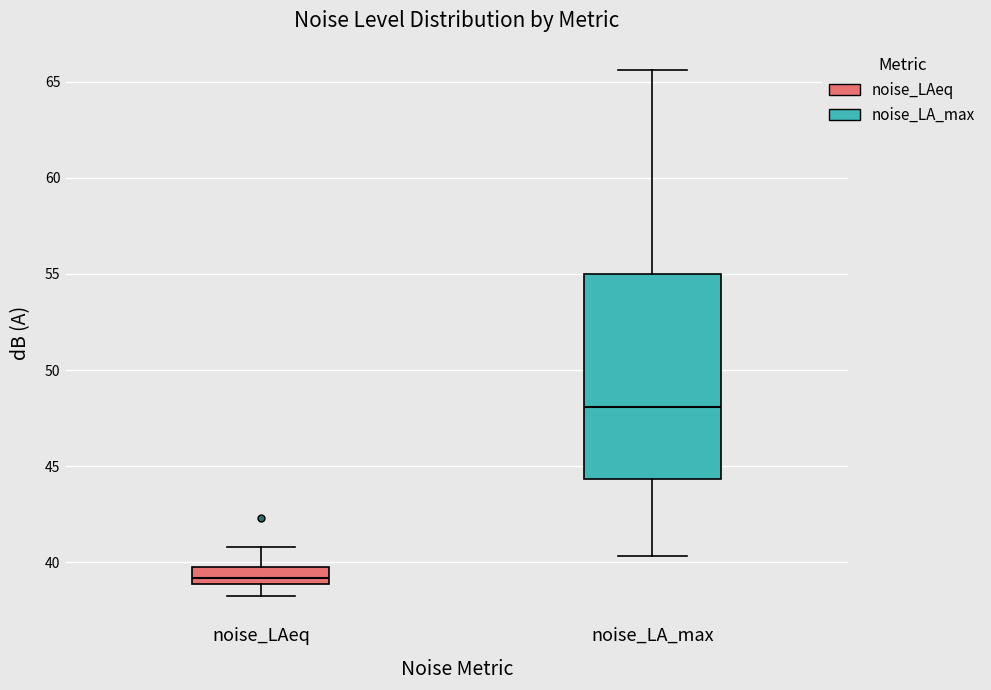

Where does the upper whisker of the box for noise_LA_max end on the y-axis? The values are not printed on the chart, so give them approximately, as read against the axis.

65.5